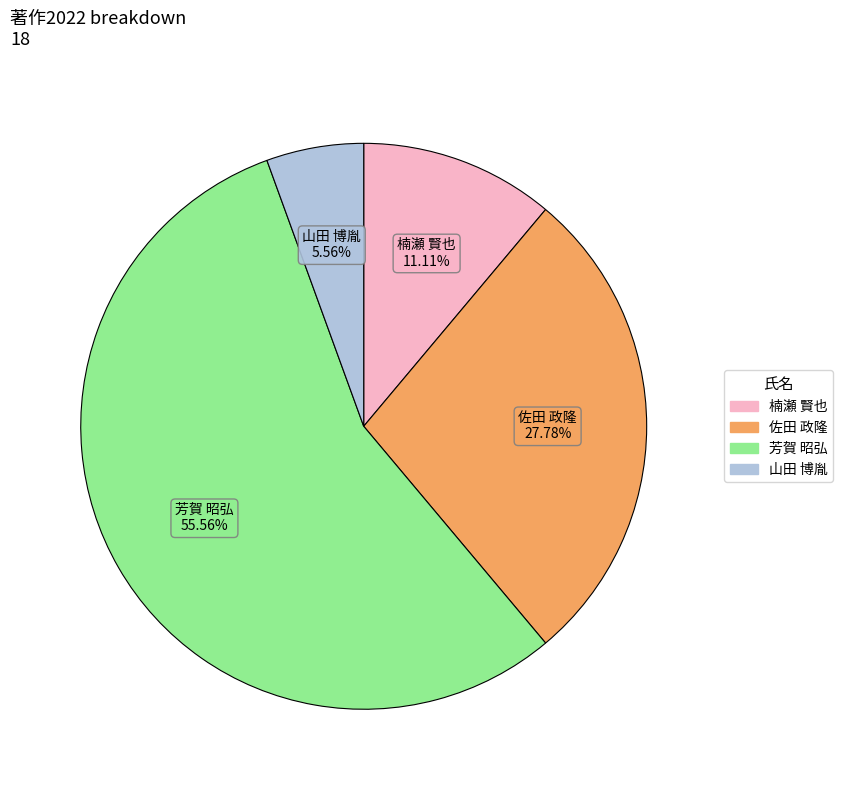

Is it true that 山田 博胤 is 6% of the pie?

True